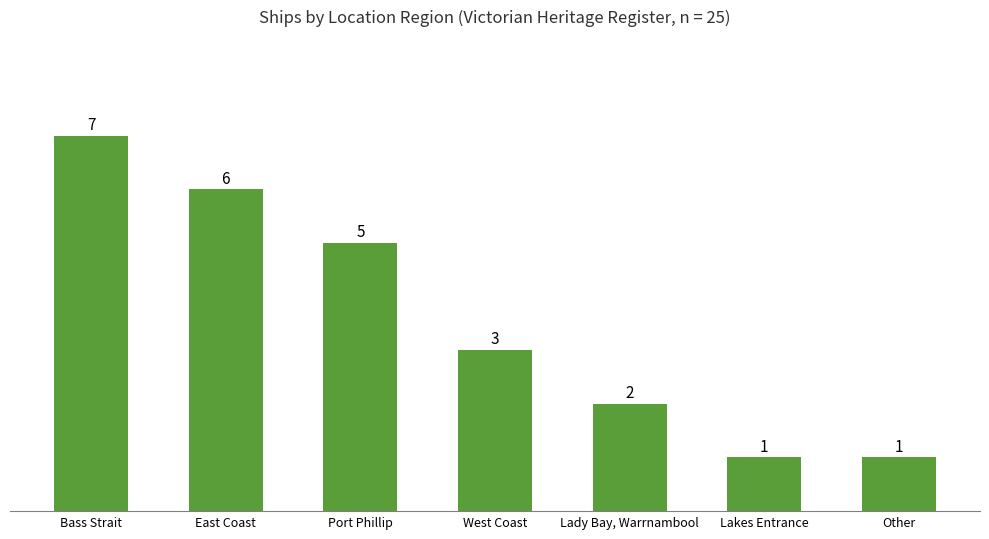

What is the maximum value shown in the chart?

7